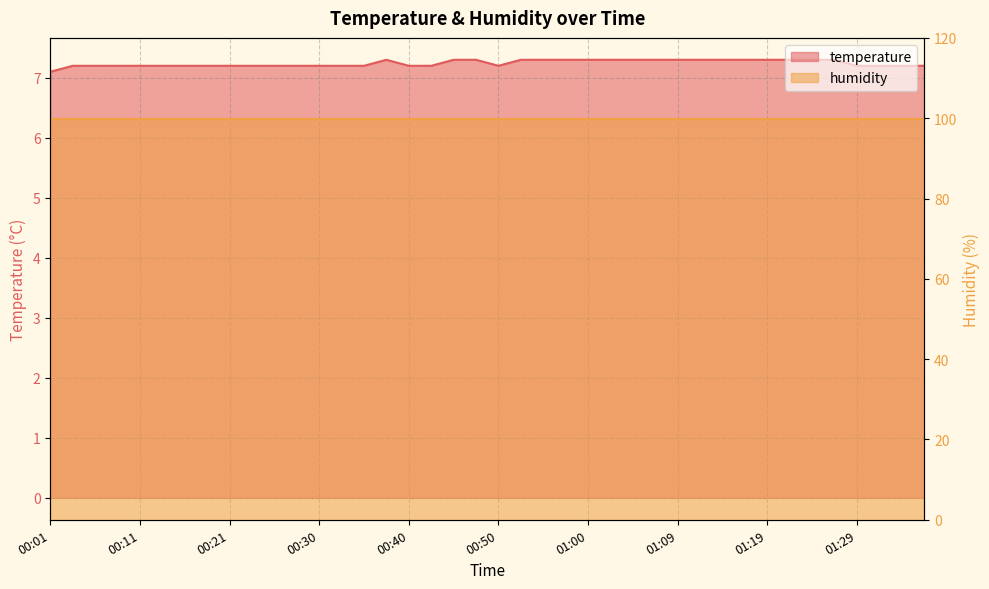

Reading left to right, what are all the values shown in this chart?

7.1	7.2	7.2	7.2	7.2	7.2	7.2	7.2	7.2	7.2	7.2	7.2	7.2	7.2	7.2	7.3	7.2	7.2	7.3	7.3	7.2	7.3	7.3	7.3	7.3	7.3	7.3	7.3	7.3	7.3	7.3	7.3	7.3	7.3	7.3	7.3	7.2	7.2	7.2	7.2